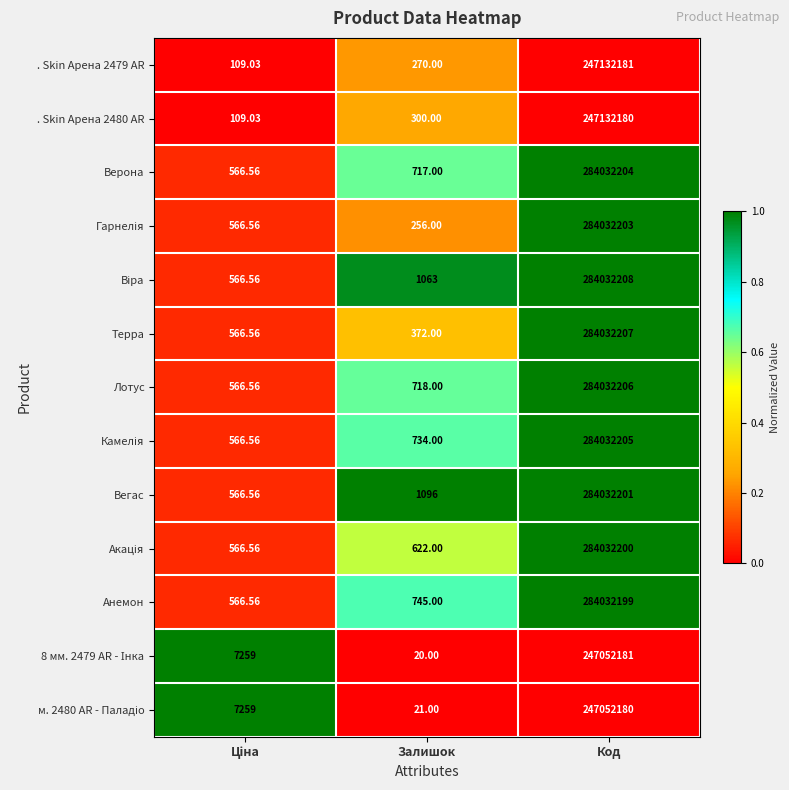

At which category is the sum across all series the highest?

Код